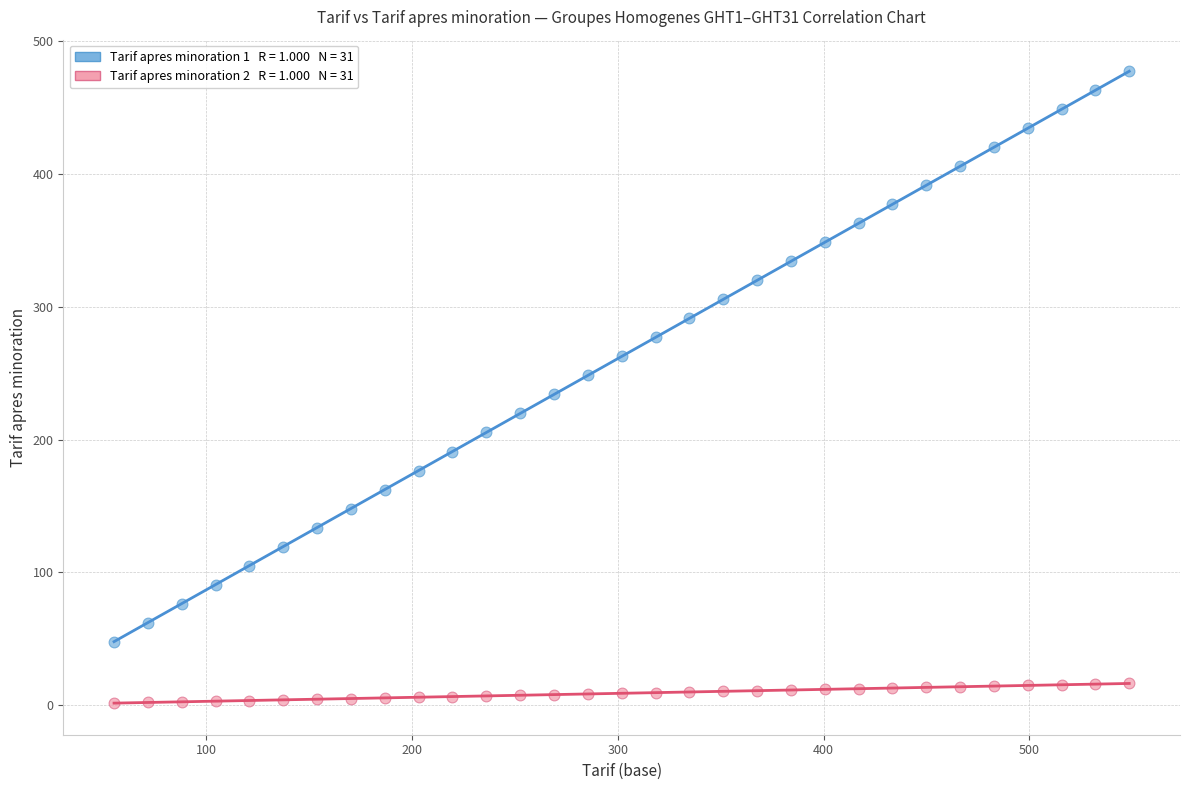

Across all data points, what is the range of Y values (max minus min)?

475.6